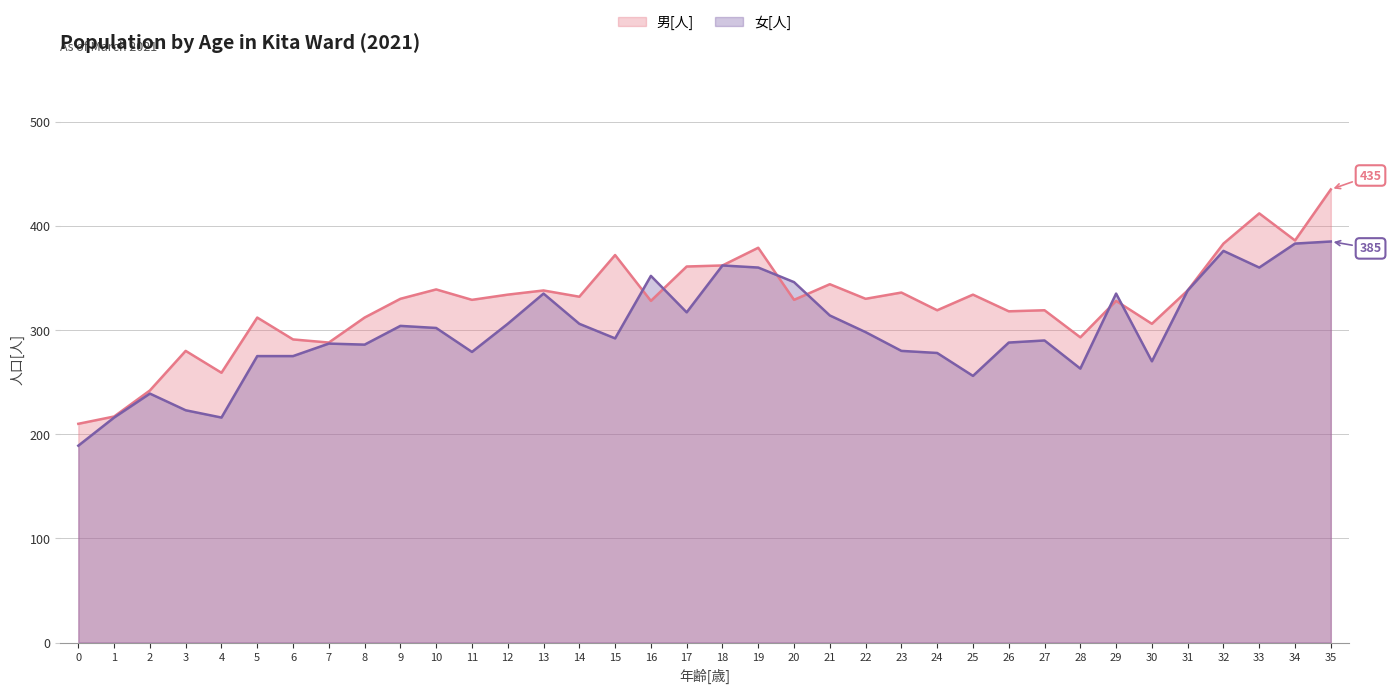

Reading right to left, what are all the values shown in this chart?

男[人]: 435	386	412	383	338	306	328	293	319	318	334	319	336	330	344	329	379	362	361	328	372	332	338	334	329	339	330	312	288	291	312	259	280	242	217	210
女[人]: 385	383	360	376	338	270	335	263	290	288	256	278	280	298	314	346	360	362	317	352	292	306	335	306	279	302	304	286	287	275	275	216	223	239	216	189